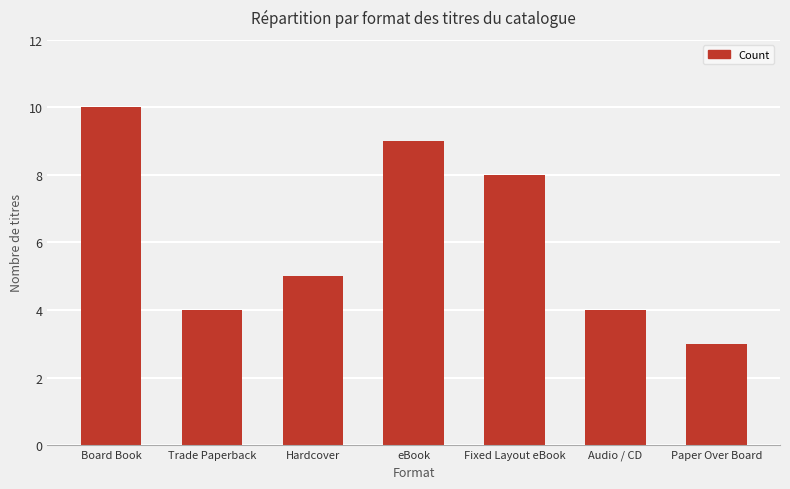

How many values are between 4 and 9?

5